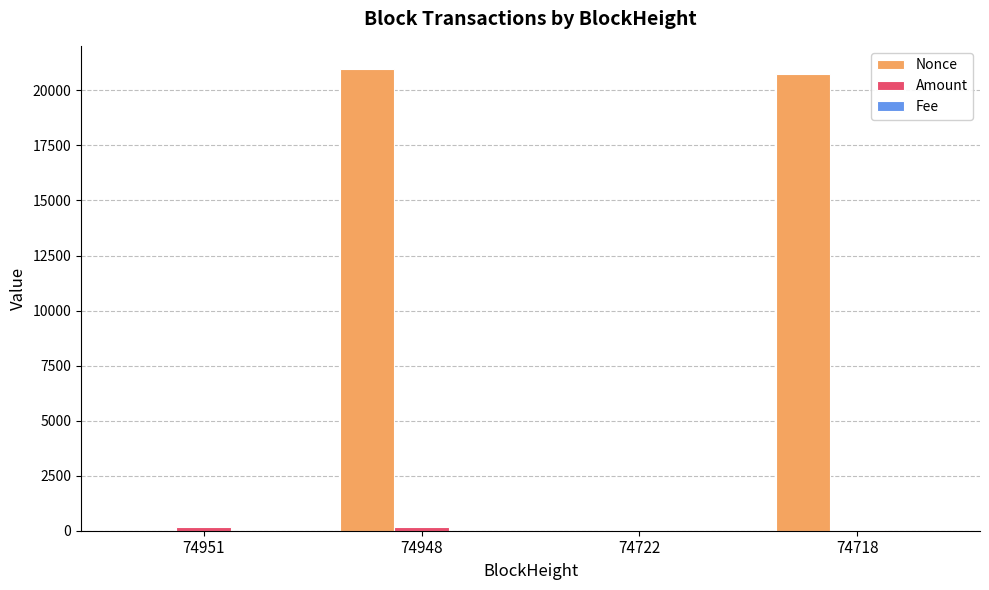

The Nonce series shows 1.0 at 74951. True or false?

True